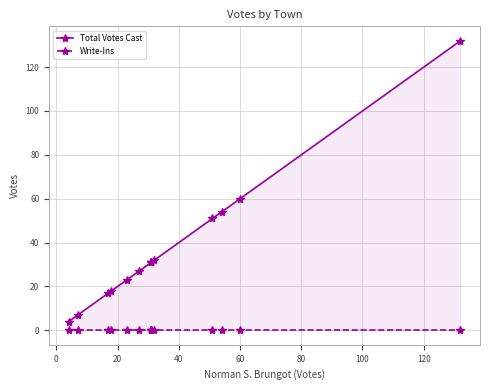

How many lines are shown in the chart?

2